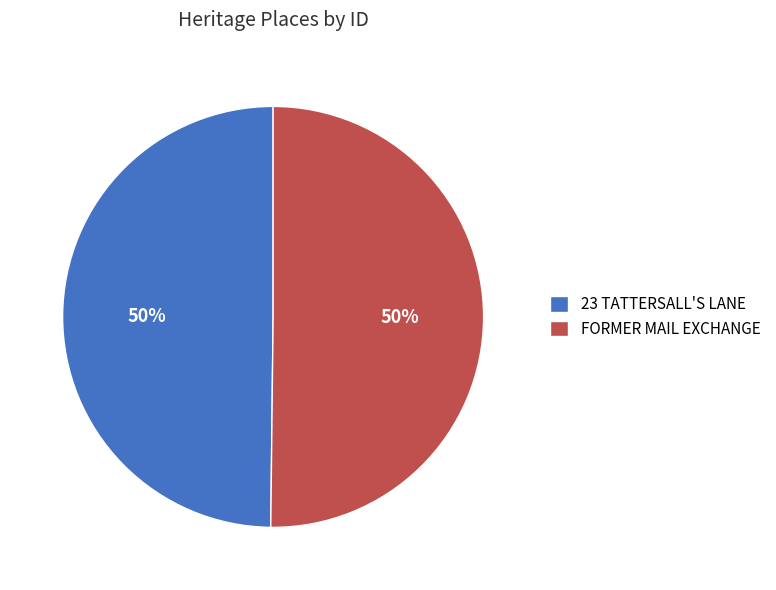

Do 23 TATTERSALL'S LANE and FORMER MAIL EXCHANGE together represent more than half of the pie?

Yes